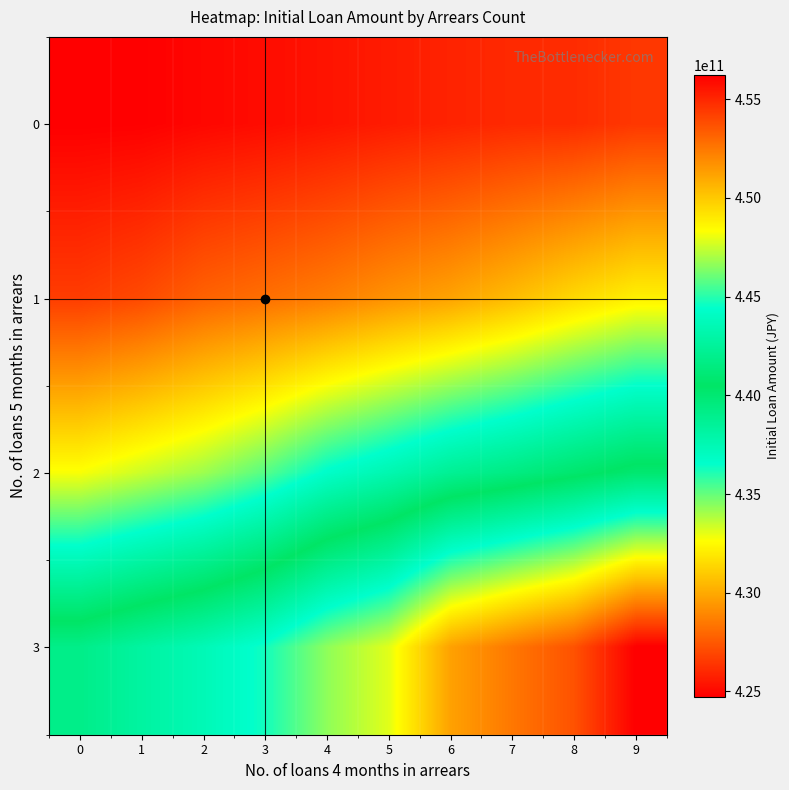

At 4, list the series in order from largest to smallest.

0, 1, 2, 3